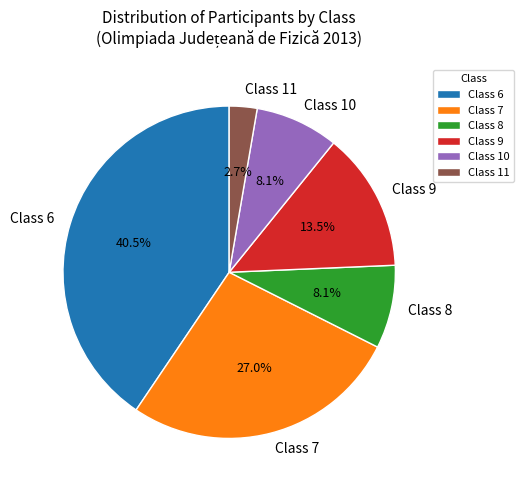

Count the number of slices in the pie.

6